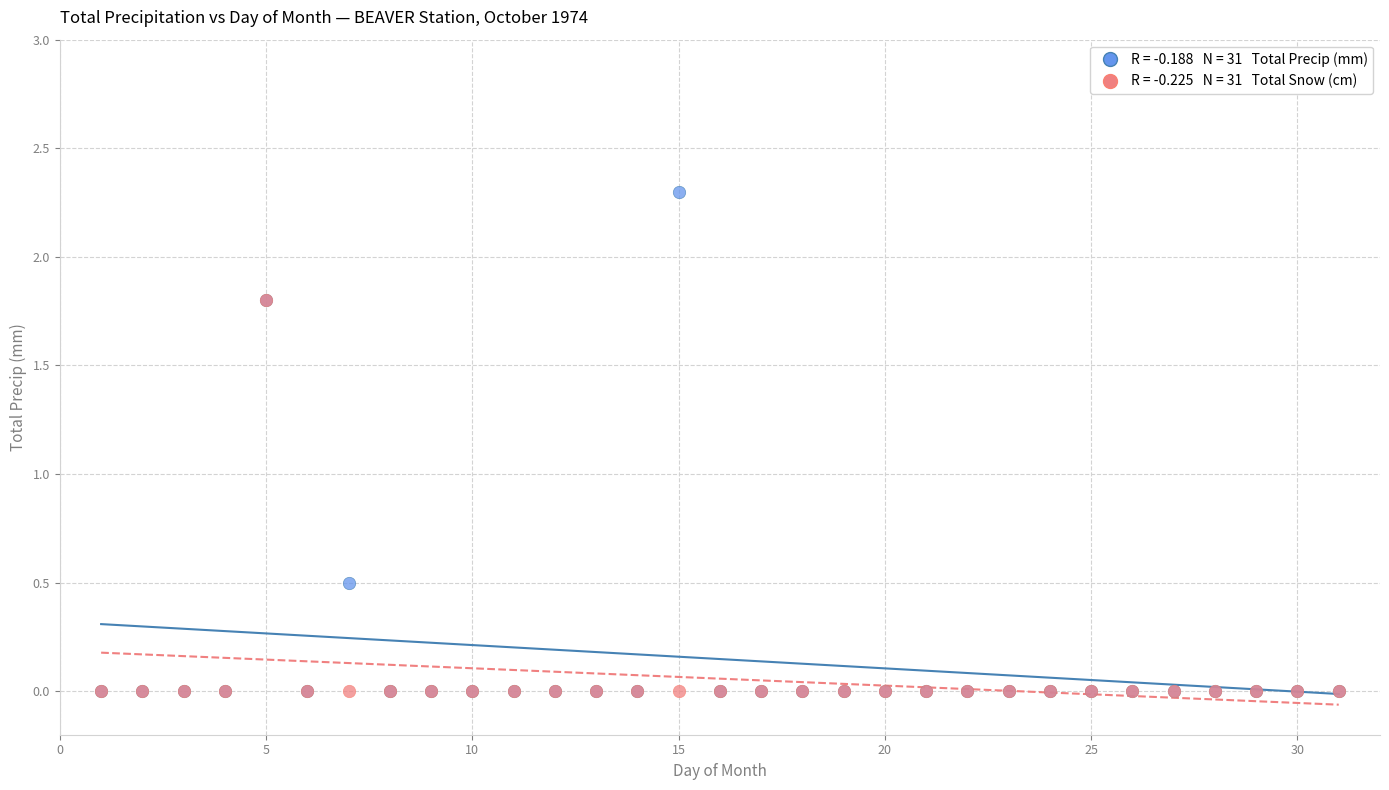

Across all series, what Y value is closest to 1?

0.5